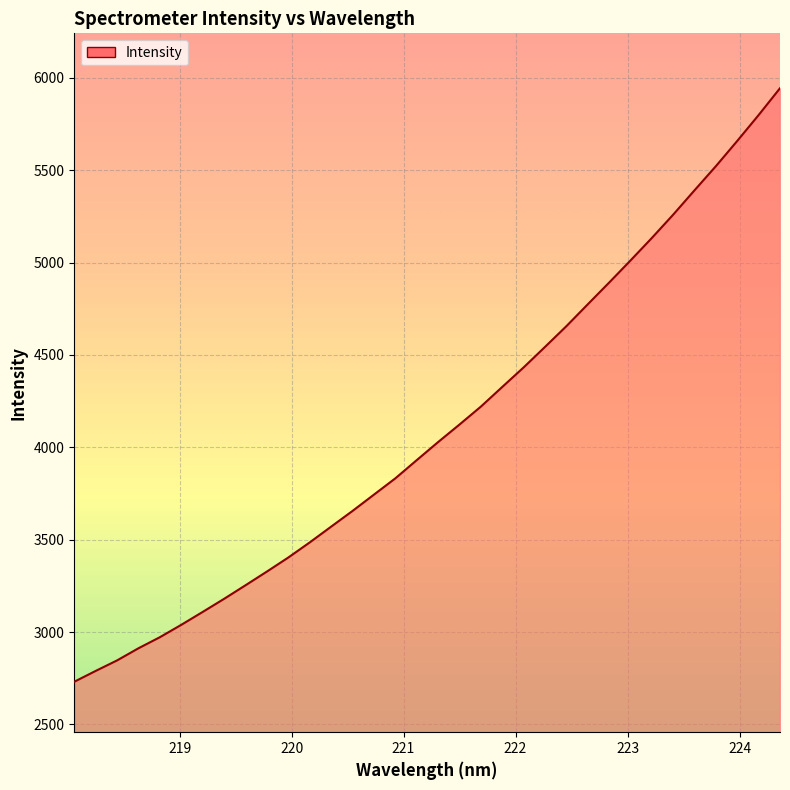

How many series are shown in this chart?

1